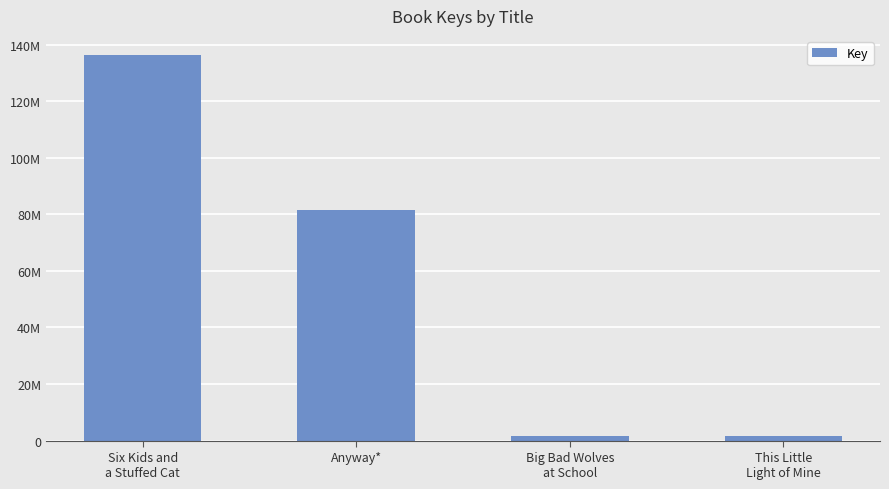

Where is the data nearest to the value 68941936?

Anyway*